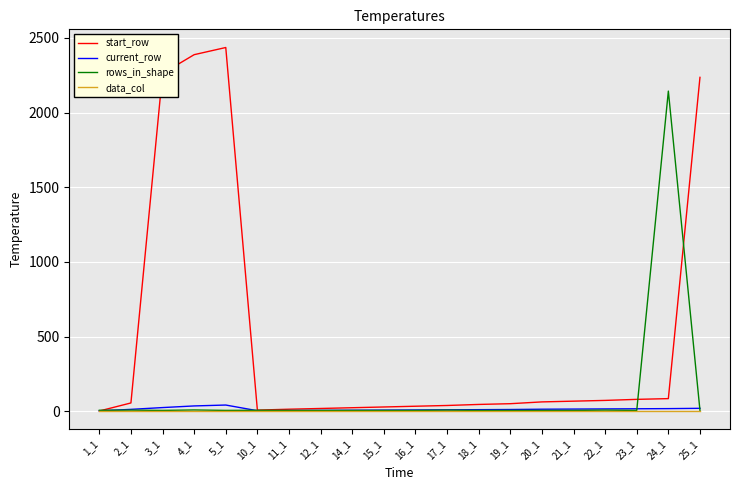

What is the difference between the highest and lowest values at 20_1?

61